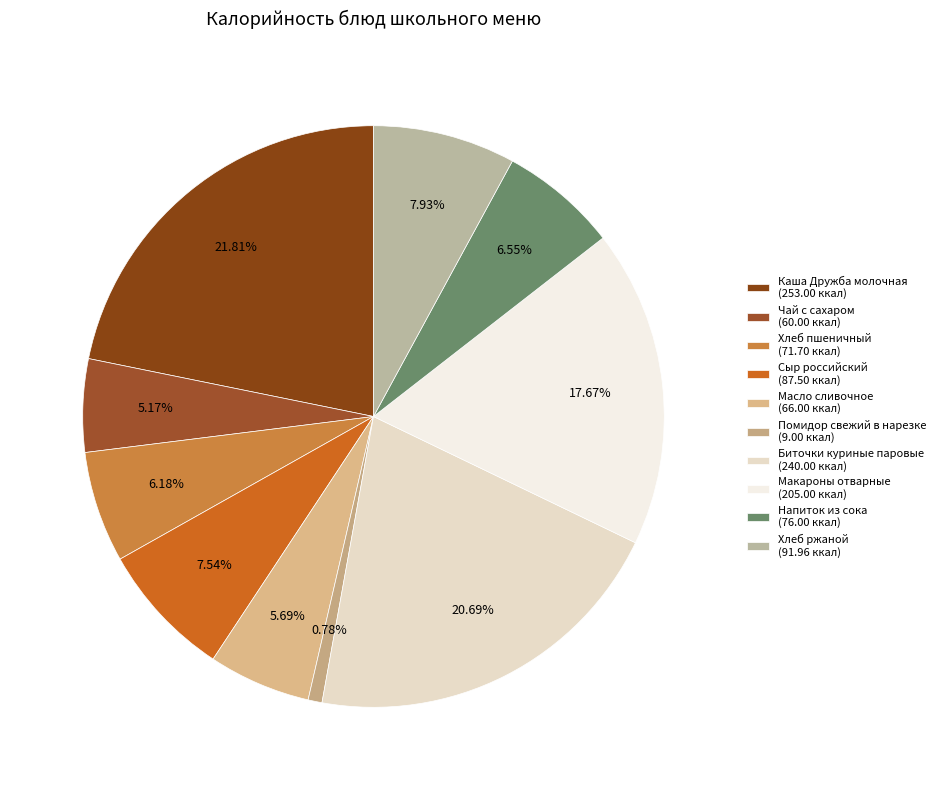

To the nearest percent, what portion does Сыр российский represent?

8%